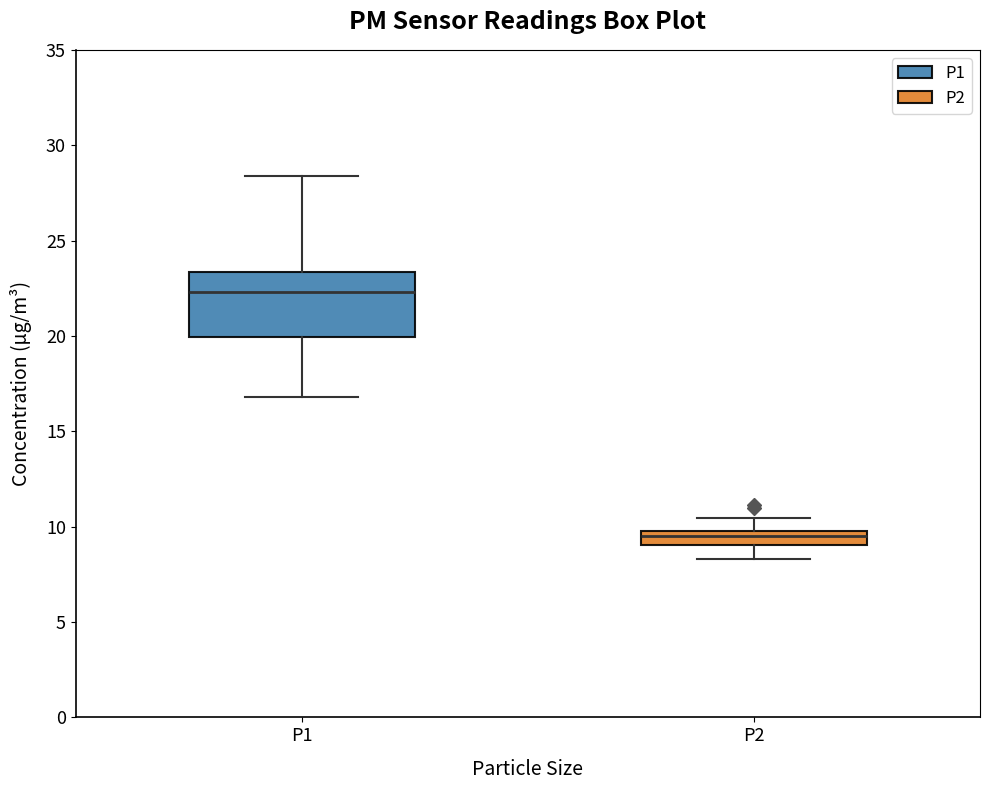

Which box is the tallest, from its lower edge to its upper edge?

P1